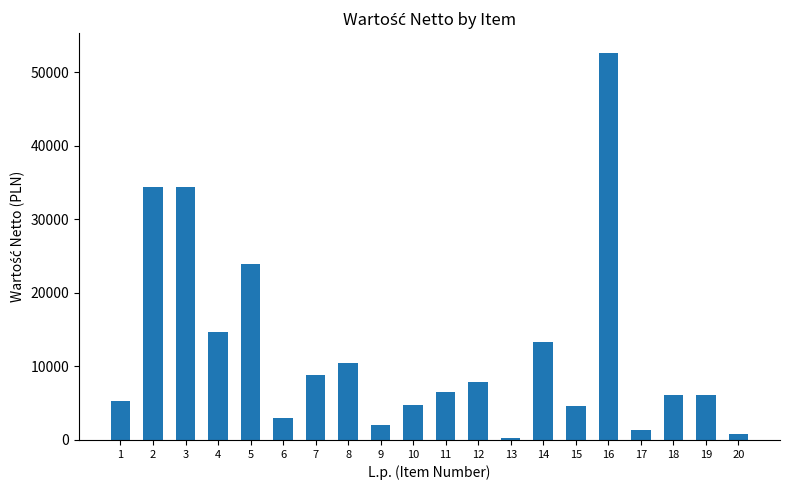

What is the difference between the second highest and minimum values?

34194.0